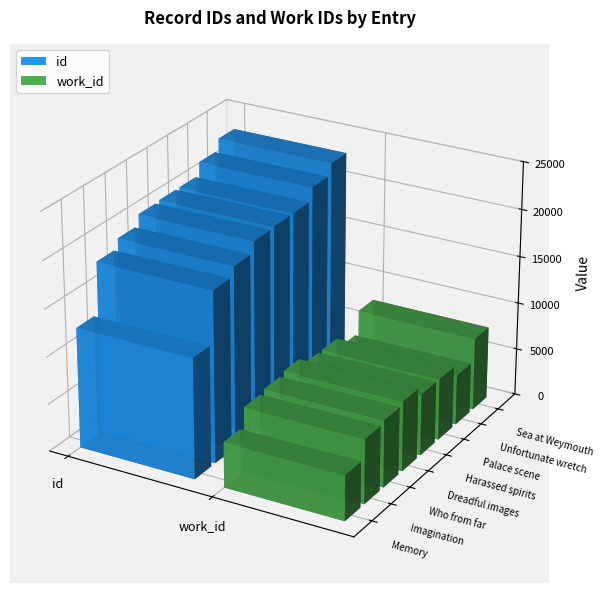

What is the total value across all series at Who from far?

26205